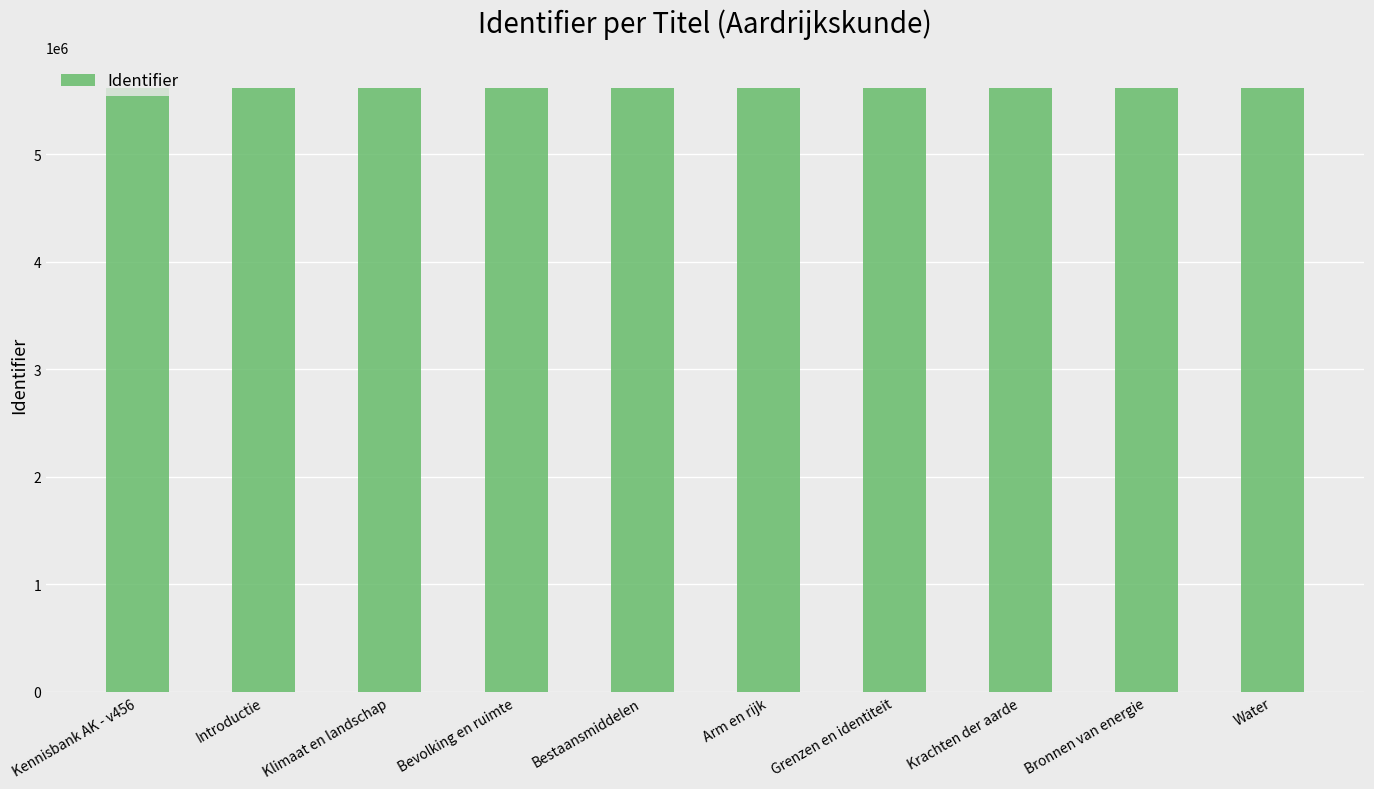

What value does the data have at Arm en rijk?

5619704